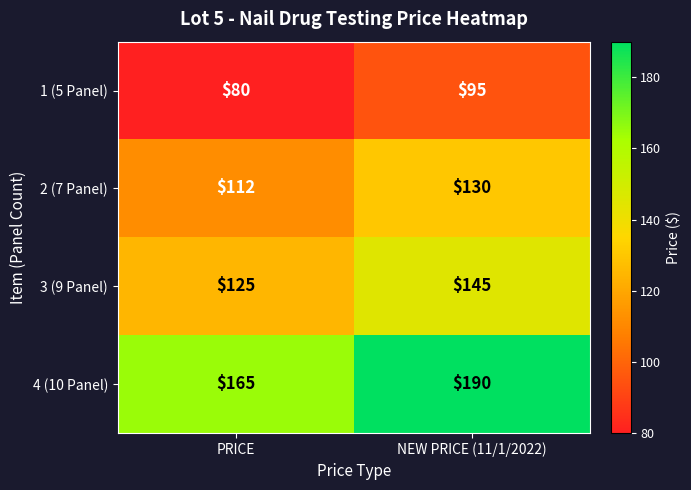

Reading left to right, transcribe all the data shown in this chart.

1 (5 Panel): PRICE=80	NEW PRICE (11/1/2022)=95
2 (7 Panel): PRICE=112	NEW PRICE (11/1/2022)=130
3 (9 Panel): PRICE=125	NEW PRICE (11/1/2022)=145
4 (10 Panel): PRICE=165	NEW PRICE (11/1/2022)=190